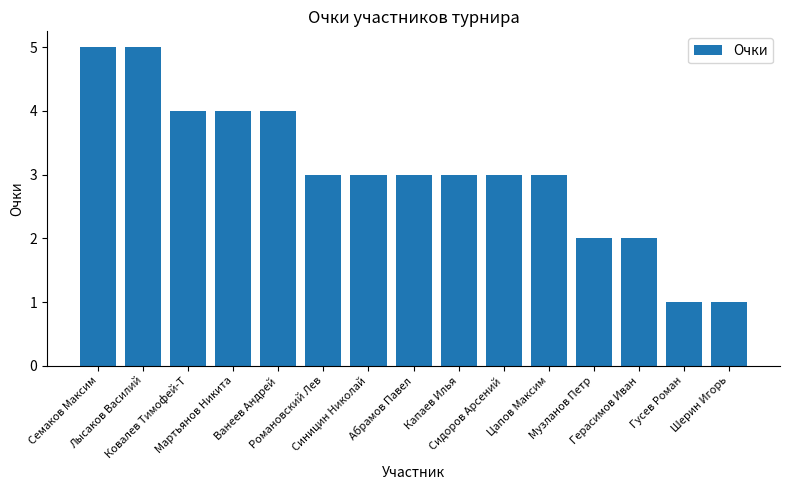

What is the label of the 11th bar from the left?

Цапов Максим